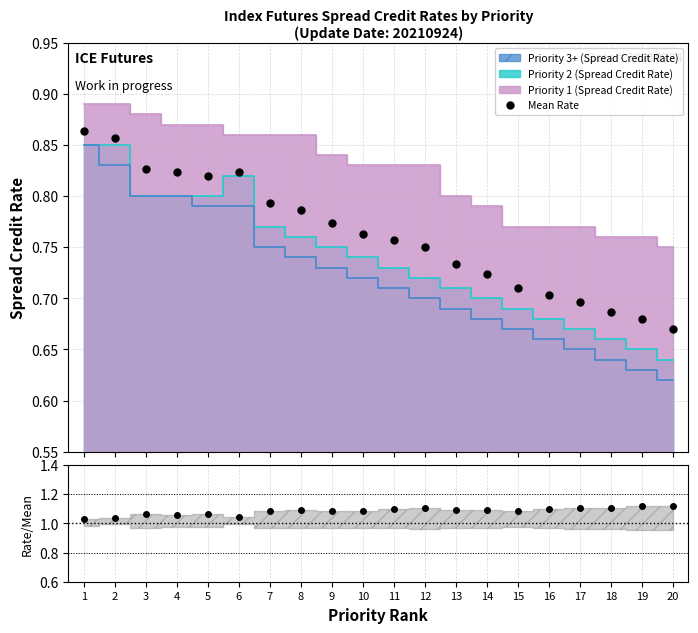

In P1/Mean, how many points are higher than both neighbors (excluding endpoints)?

5